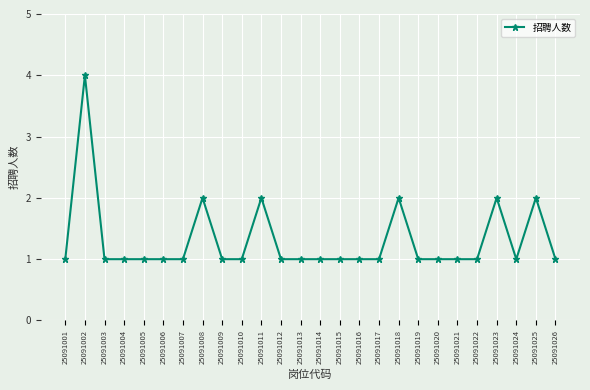

How many lines are shown in the chart?

1